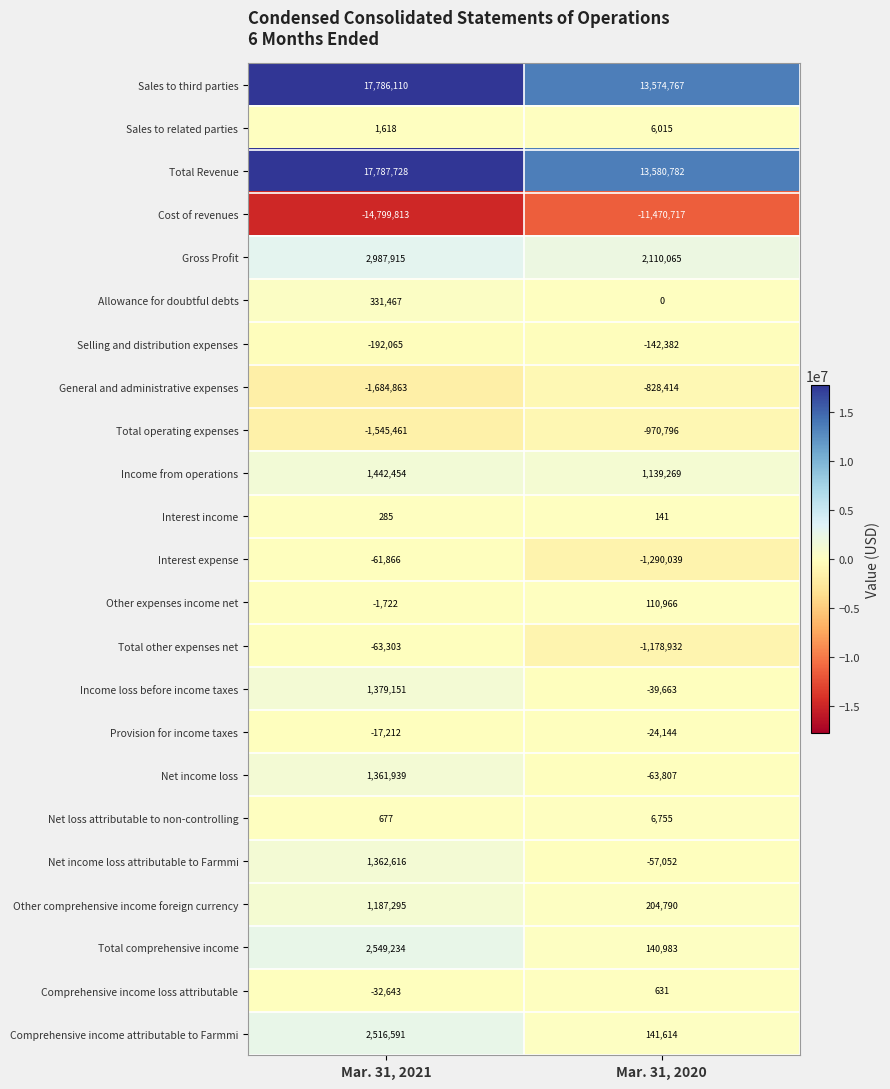

Count the number of data series in this chart.

23